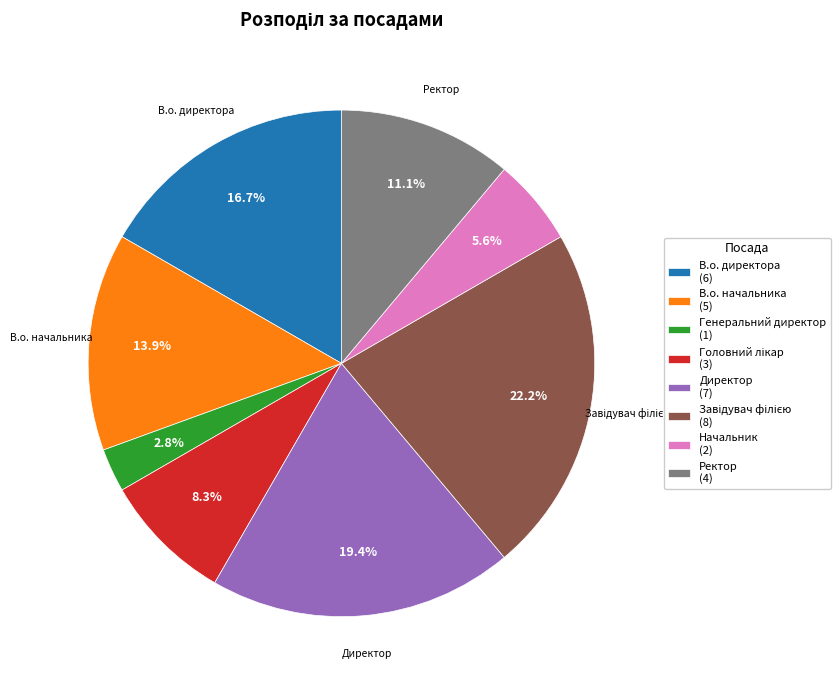

Which slice is the smallest?

Генеральний директор